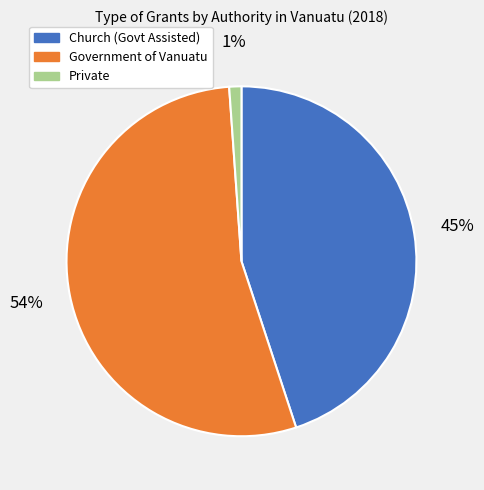

The Private slice represents 1% of the pie. True or false?

True